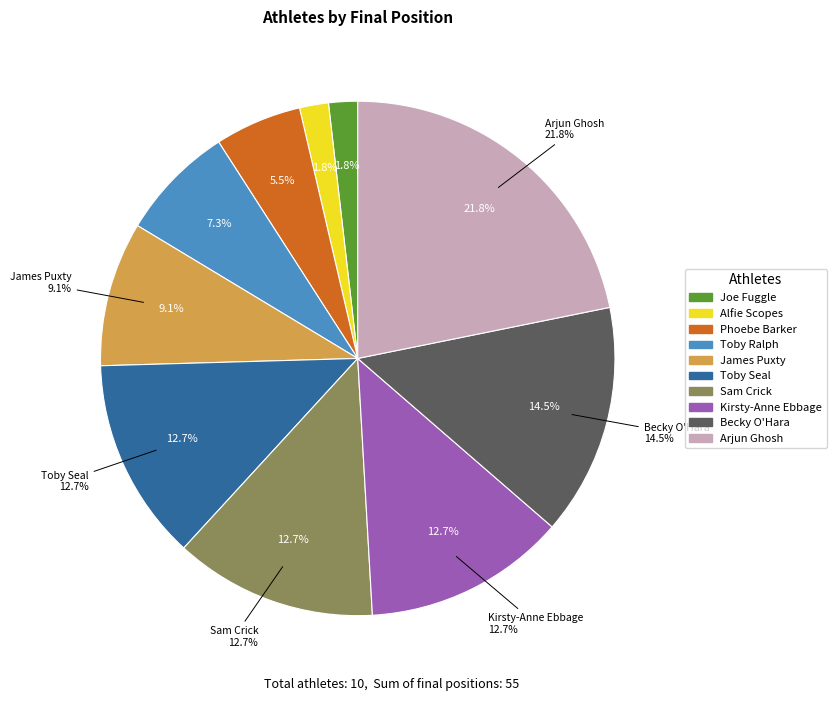

Which category has the biggest portion of the pie?

Arjun Ghosh